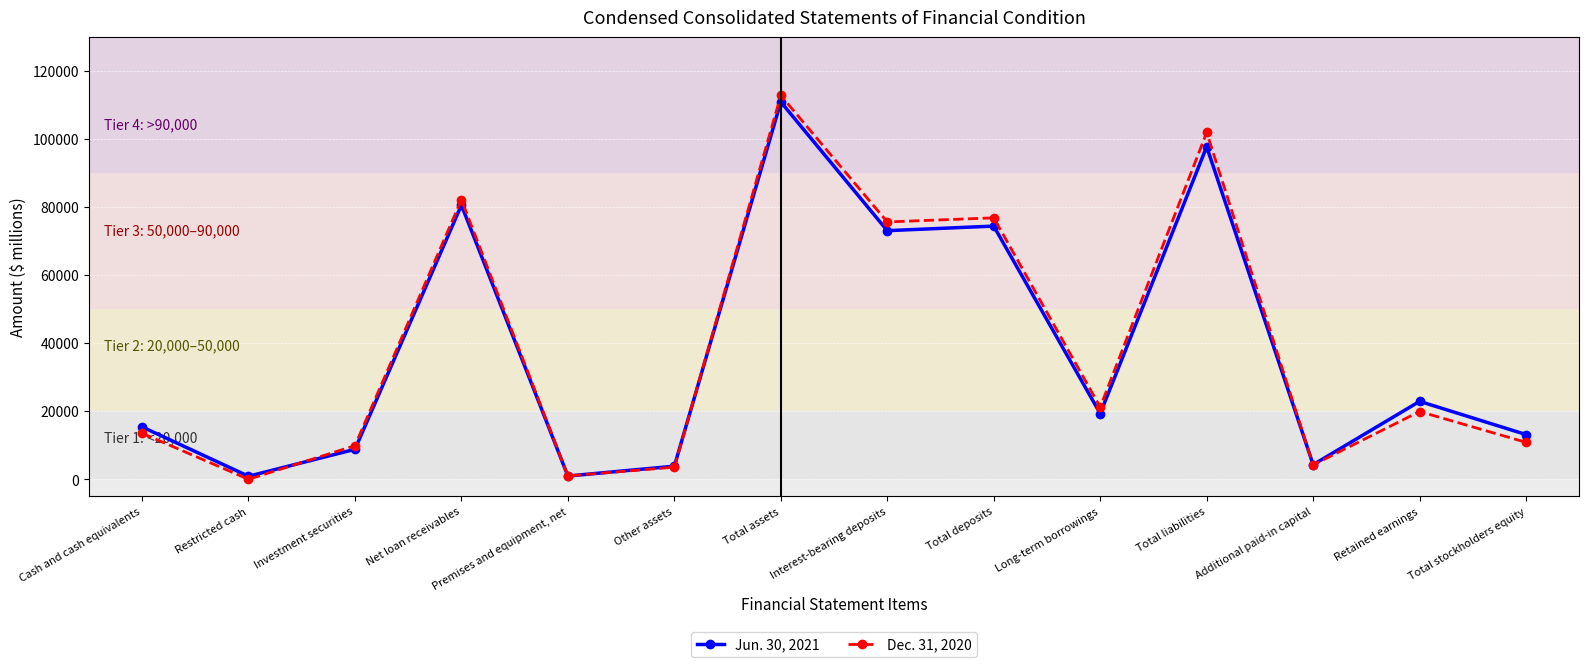

What is the lowest value of the Jun. 30, 2021 series?

923